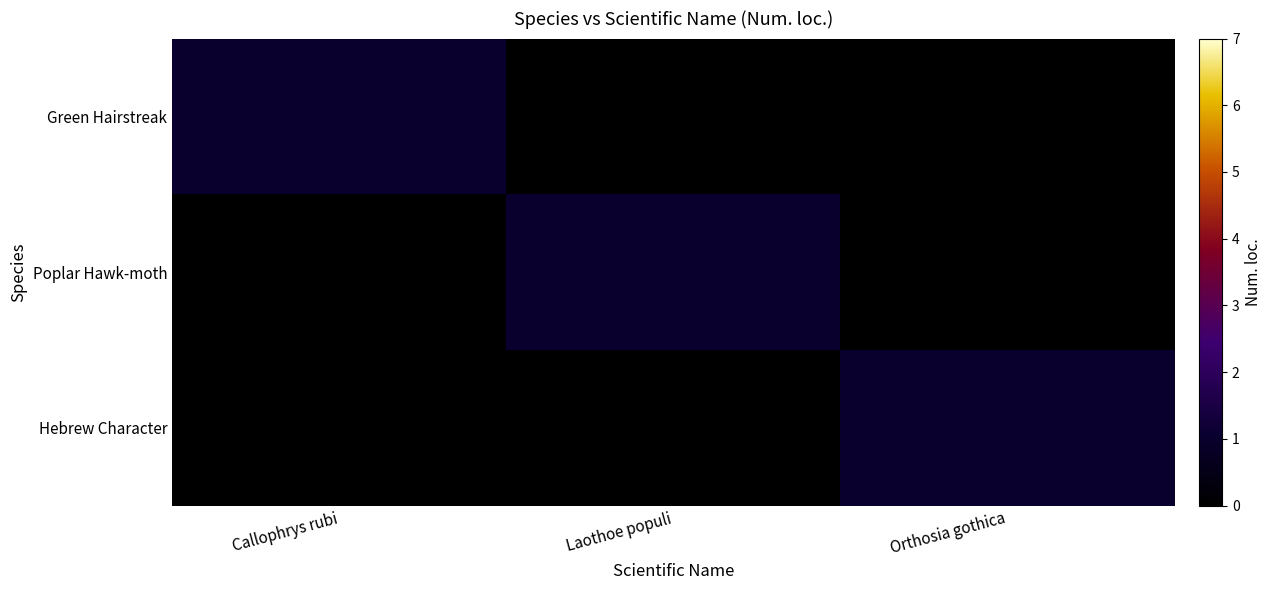

Count the number of data series in this chart.

3